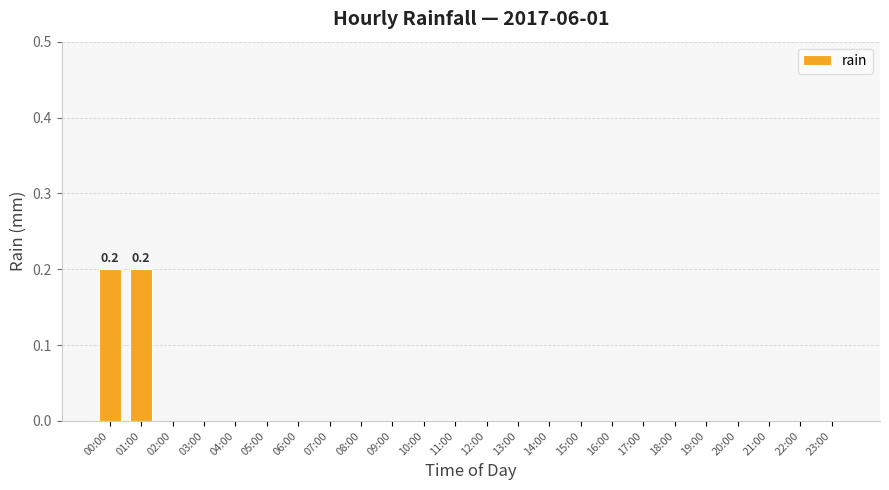

The value at 21:00 is -0.1. True or false?

False